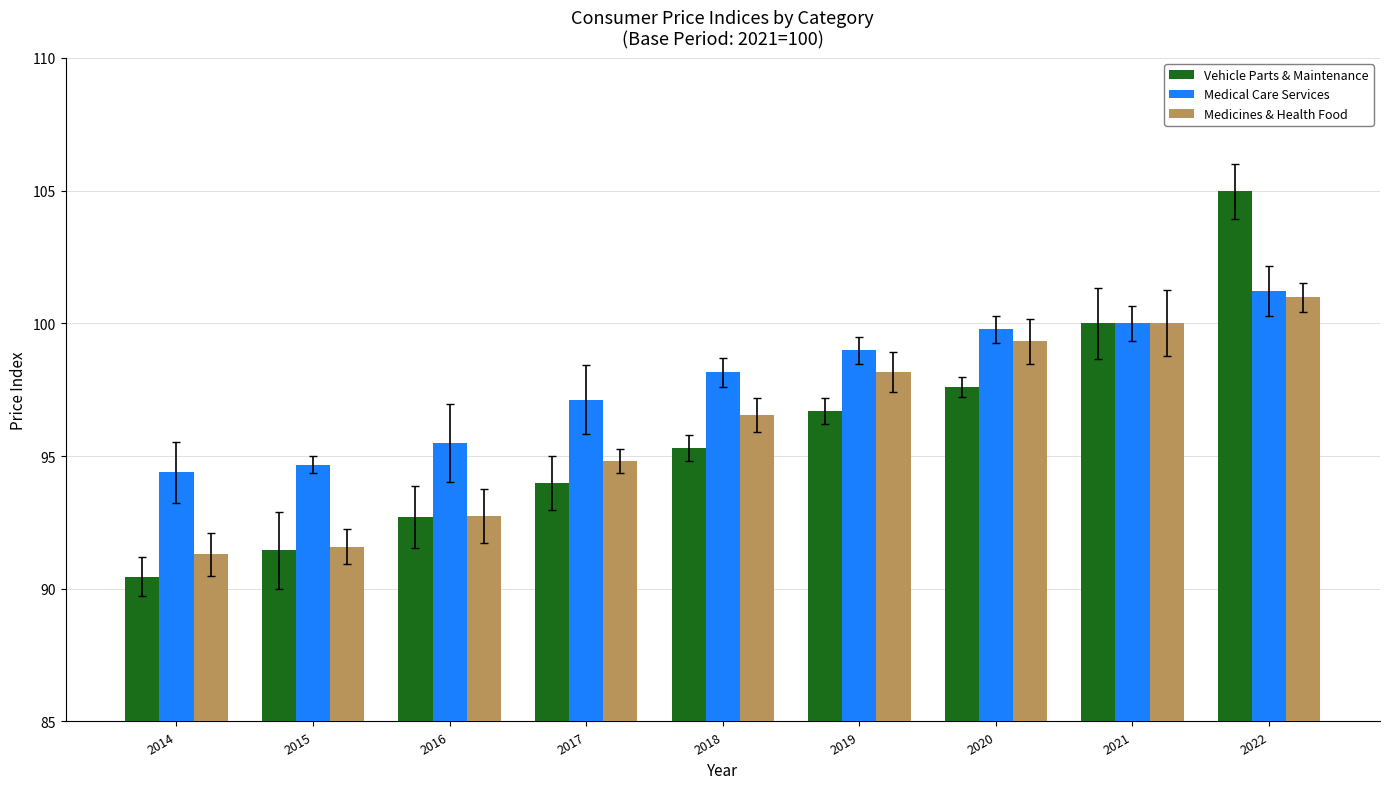

The value of Vehicle Parts & Maintenance at 2017 is 37.7. True or false?

False